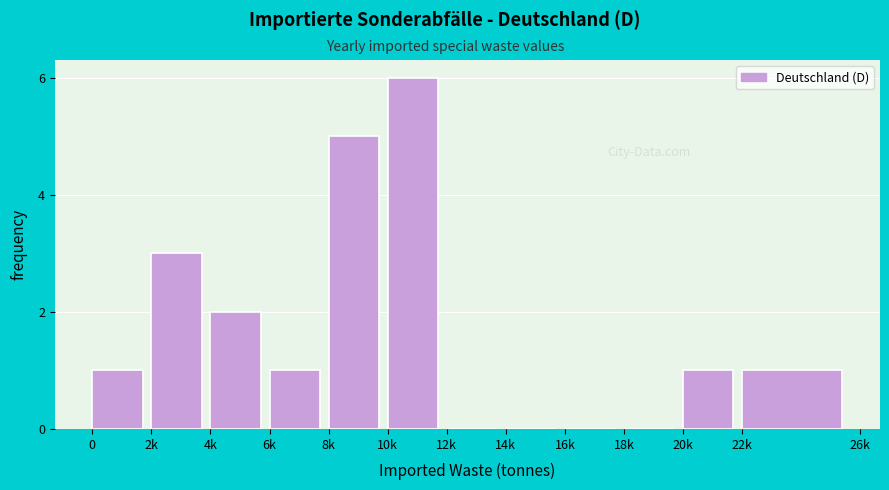

Reading right to left, extract all data points from this chart.

22k=1	20k=1	18k=0	16k=0	14k=0	12k=0	10k=6	8k=5	6k=1	4k=2	2k=3	0=1